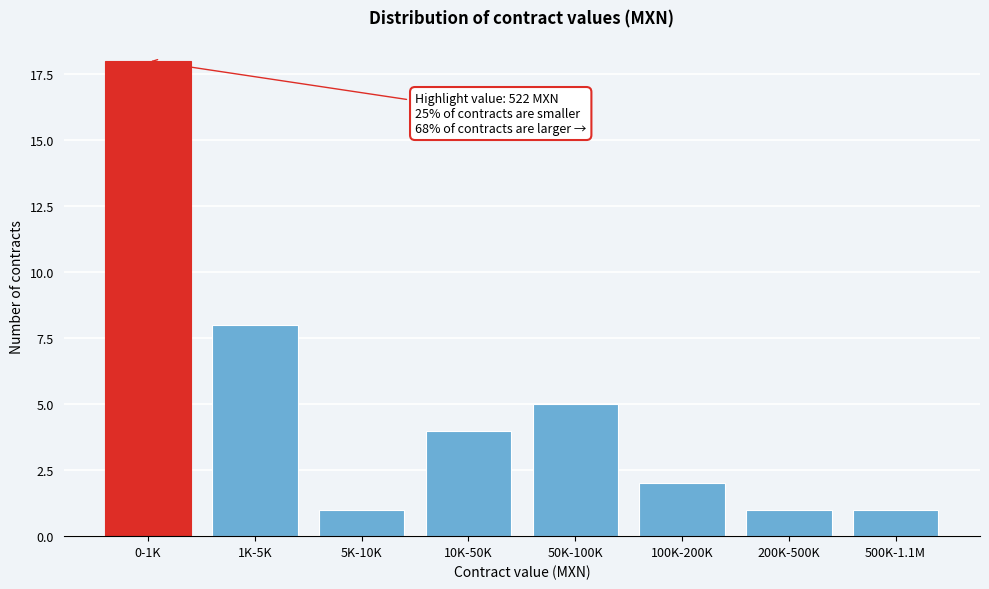

Reading left to right, list all the values displayed in this chart.

0-1K=18	1K-5K=8	5K-10K=1	10K-50K=4	50K-100K=5	100K-200K=2	200K-500K=1	500K-1.1M=1